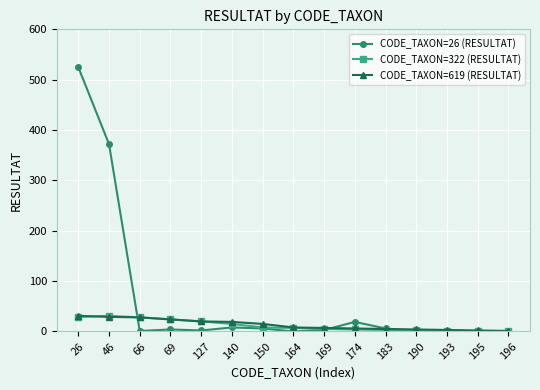

How many categories are shown in the chart?

15